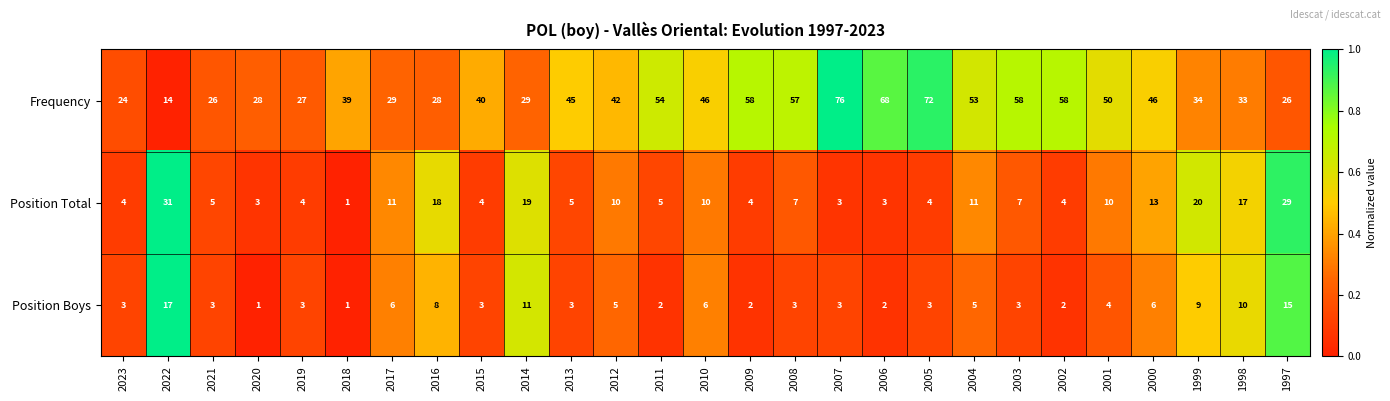

Which series has the widest spread of values?

Frequency